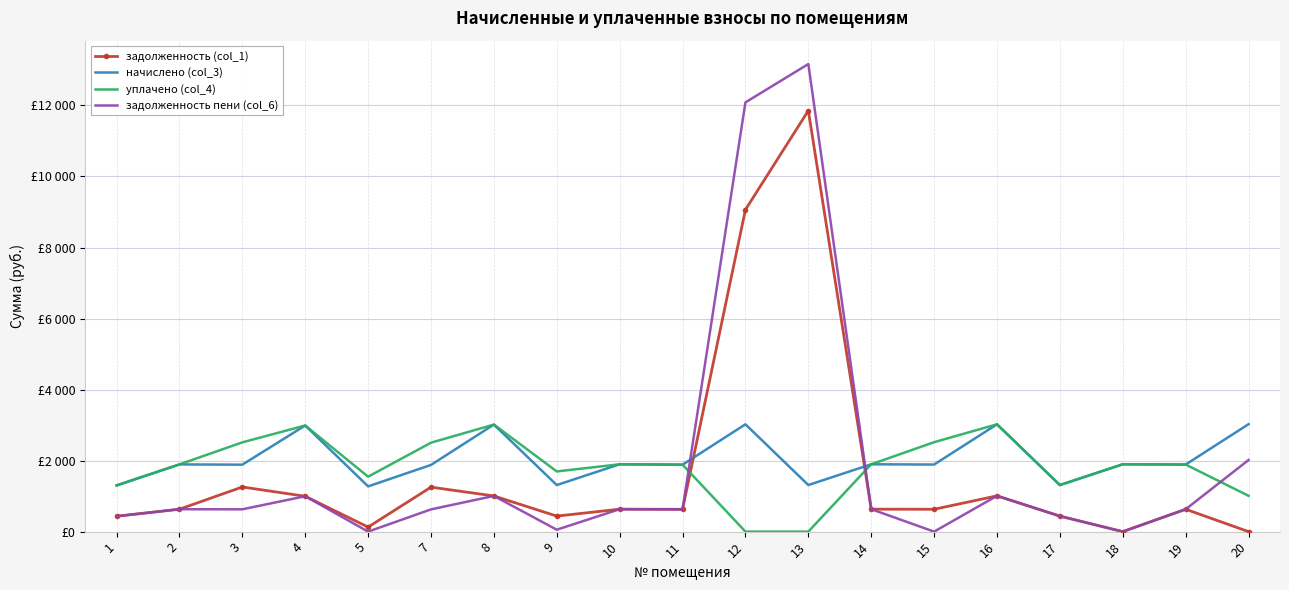

What are all the series names shown in the legend?

задолженность (col_1), начислено (col_3), уплачено (col_4), задолженность пени (col_6)